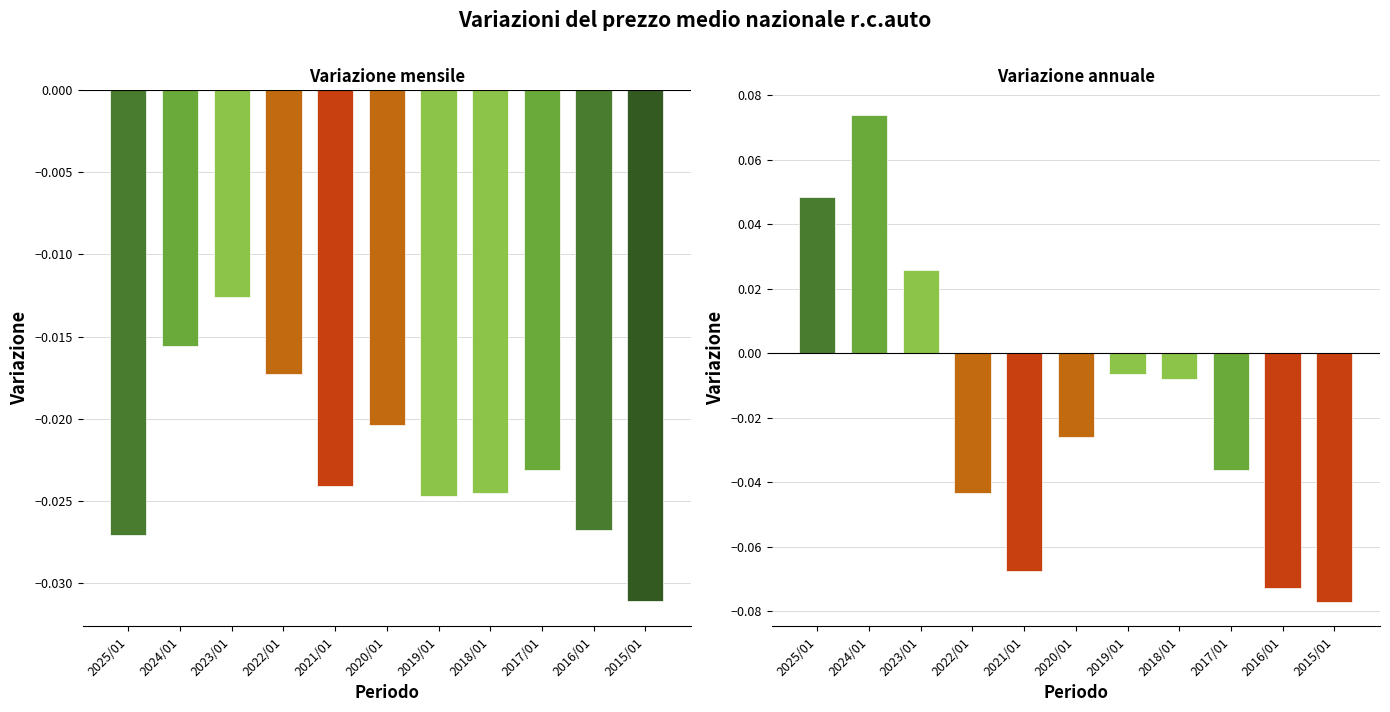

At which category is the sum across all series the highest?

2024/01